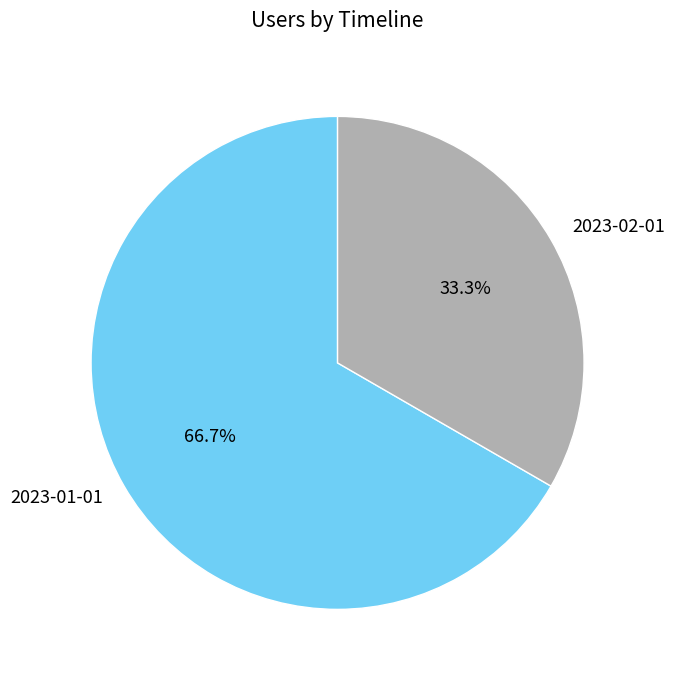

Is it true that 2023-02-01 is 33% of the pie?

True